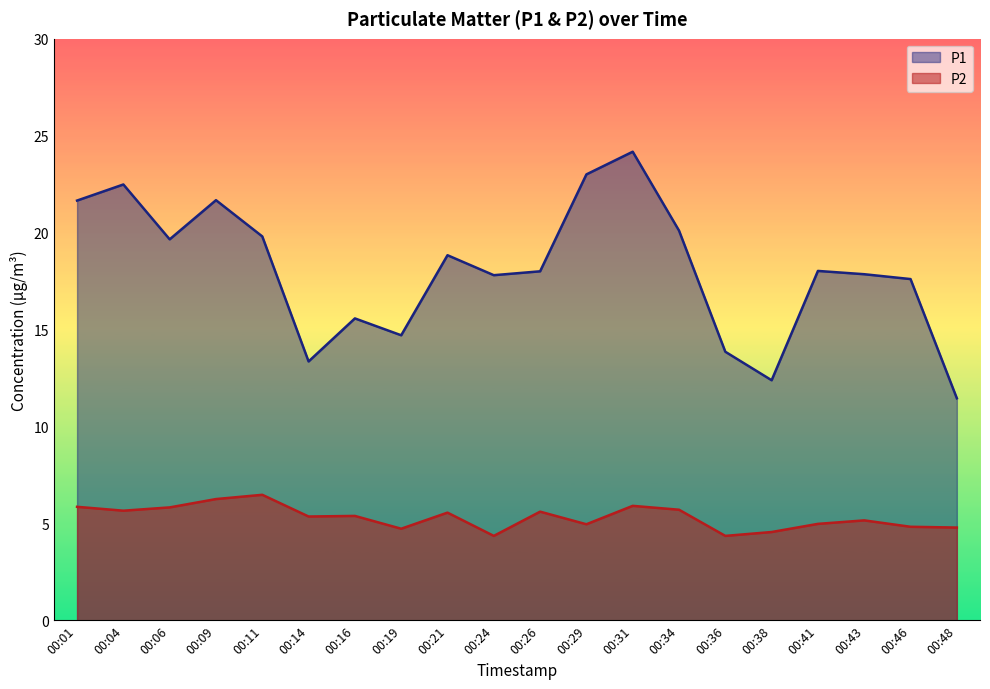

What is the difference between the maximum and minimum values in the P2 series?

2.1